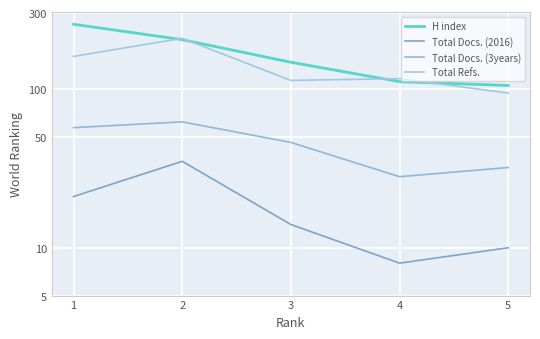

Which series has the widest spread of values?

H index